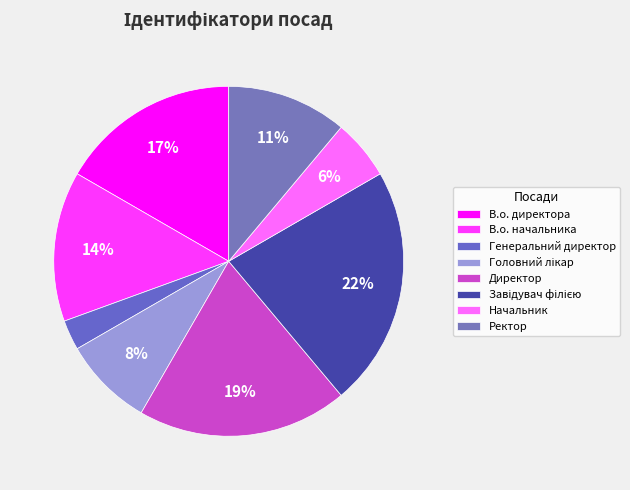

Is there any slice that represents more than half of the pie?

No